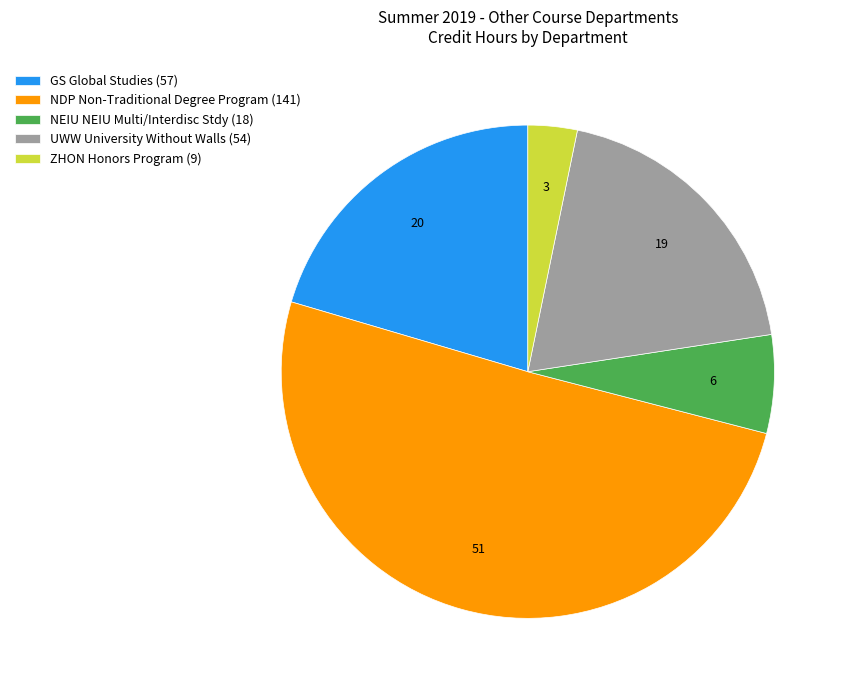

Does NEIU NEIU Multi/Interdisc Stdy (18) account for over 50% of the chart?

No